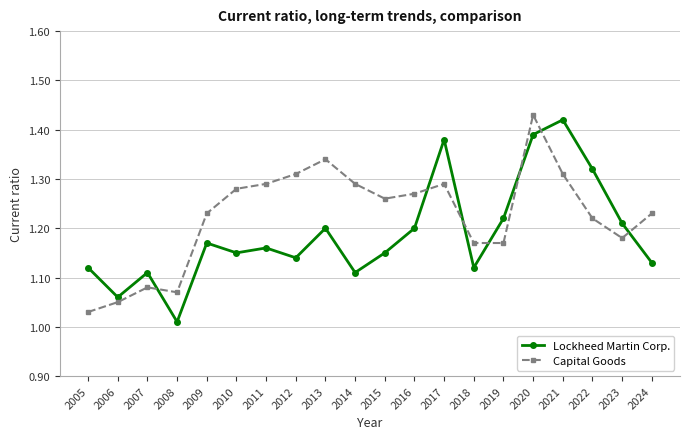

Between which two adjacent categories do Capital Goods and Lockheed Martin Corp. first intersect?

2007 and 2008